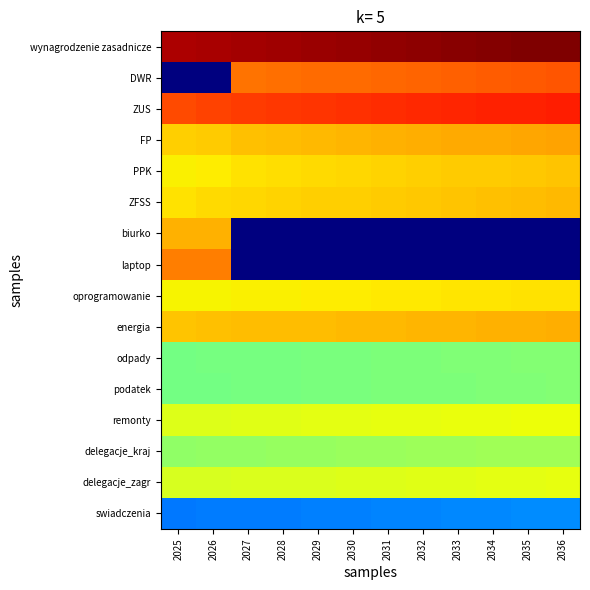

What is the total value across all series at 2029?

125.7